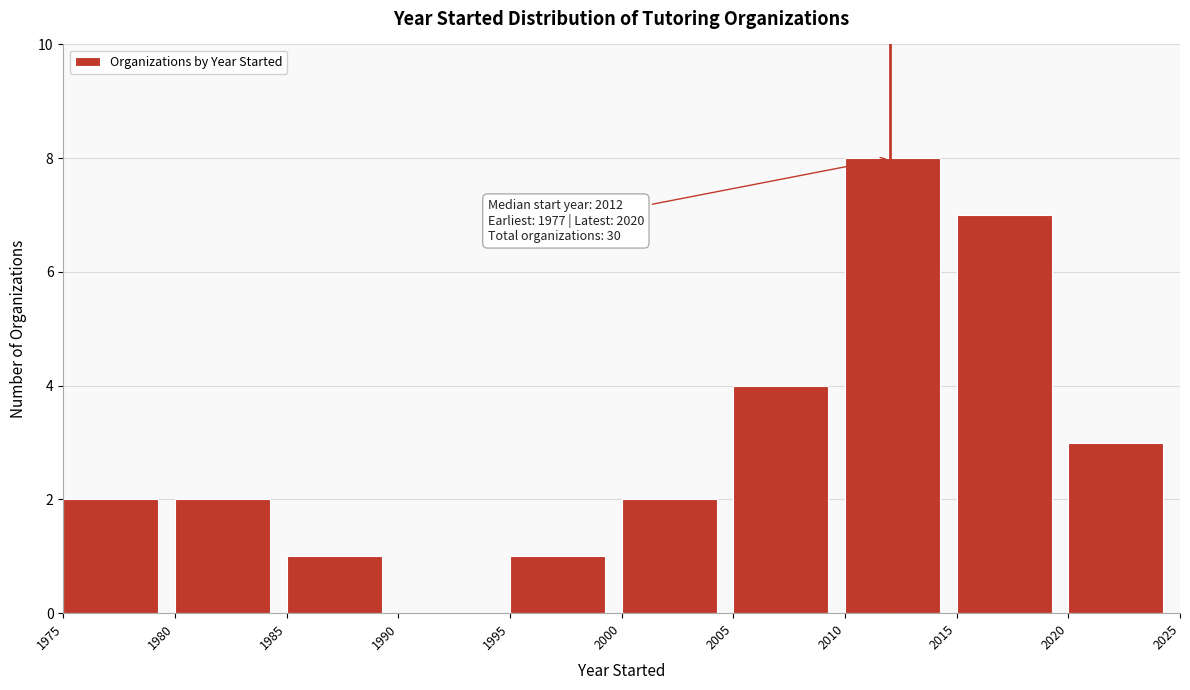

Over which range of the x-axis is the bar tallest?

2010 to 2015